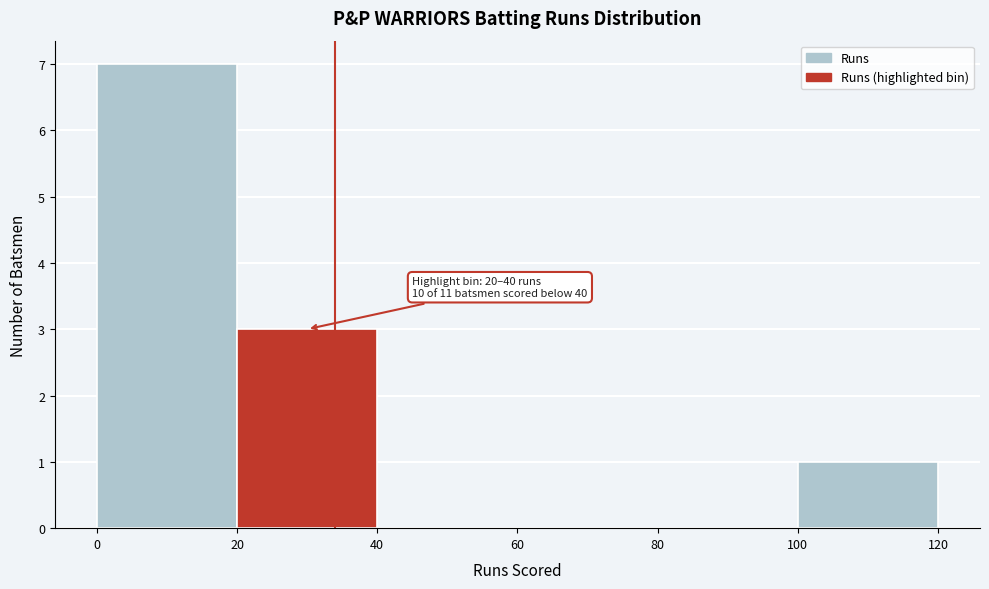

Which range on the x-axis has the tallest bar?

0 to 20